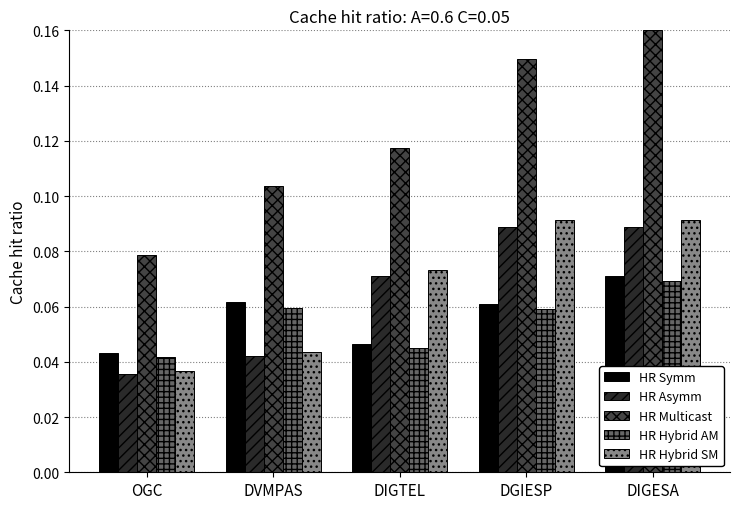

At how many categories does at least one series exceed 0?

5